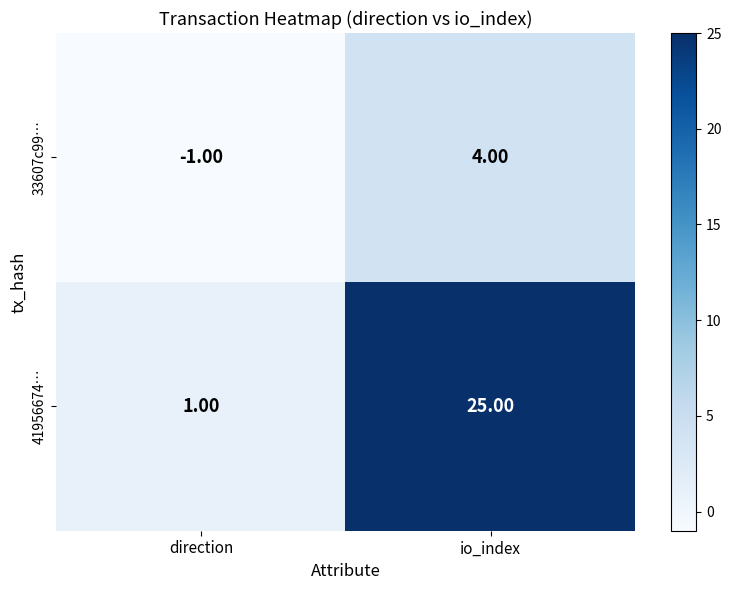

What is the greatest value displayed?

25